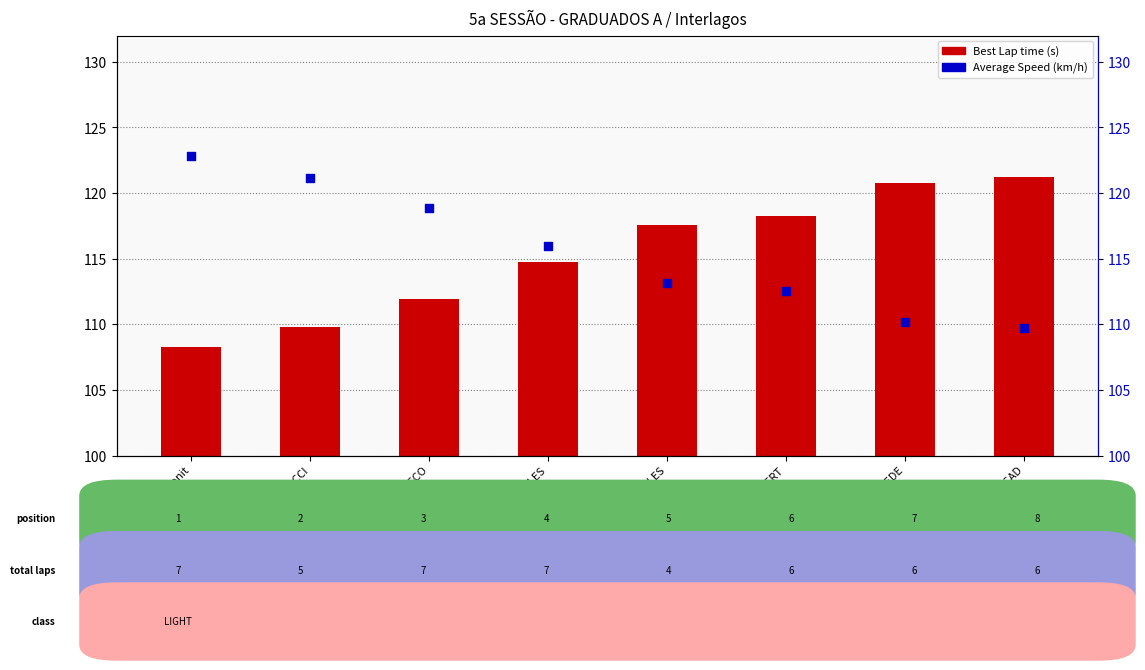

What are all the series names shown in the legend?

Best Lap time, Average Speed